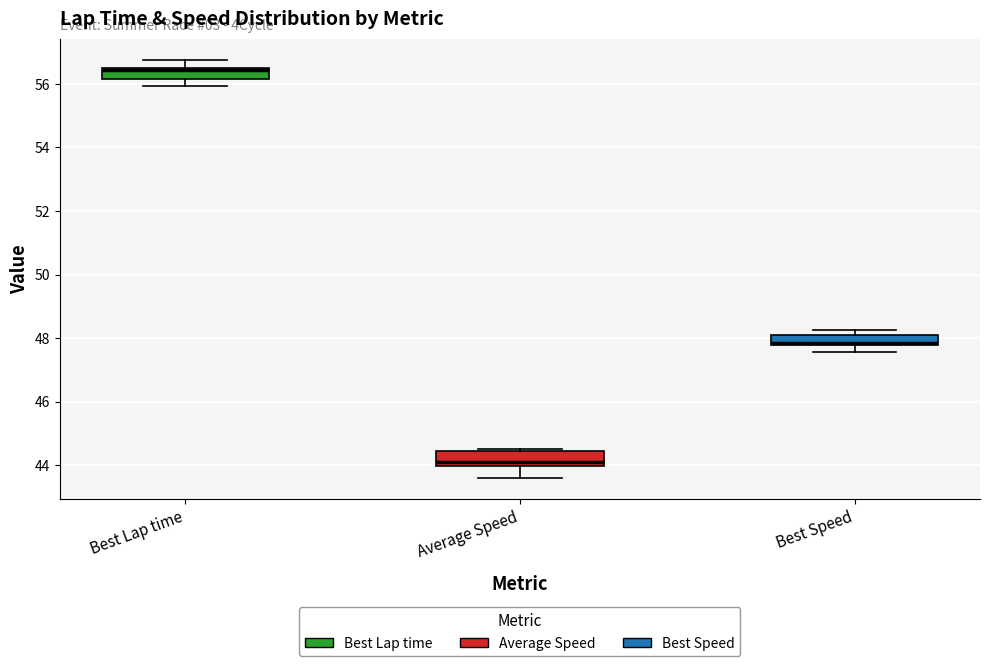

Which box's median line is the highest?

Best Lap time